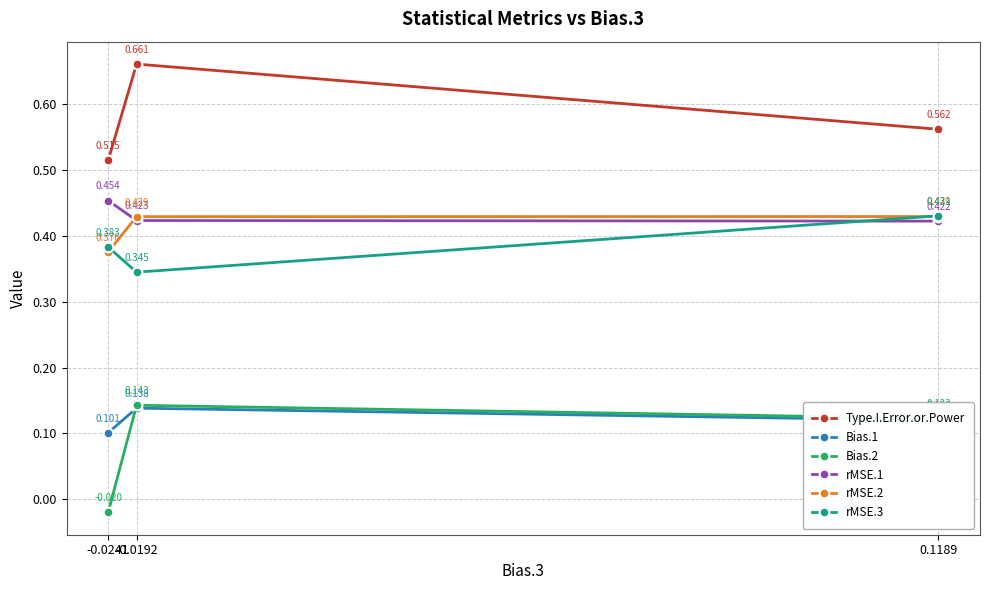

Which series has the largest total across all categories?

Type.I.Error.or.Power